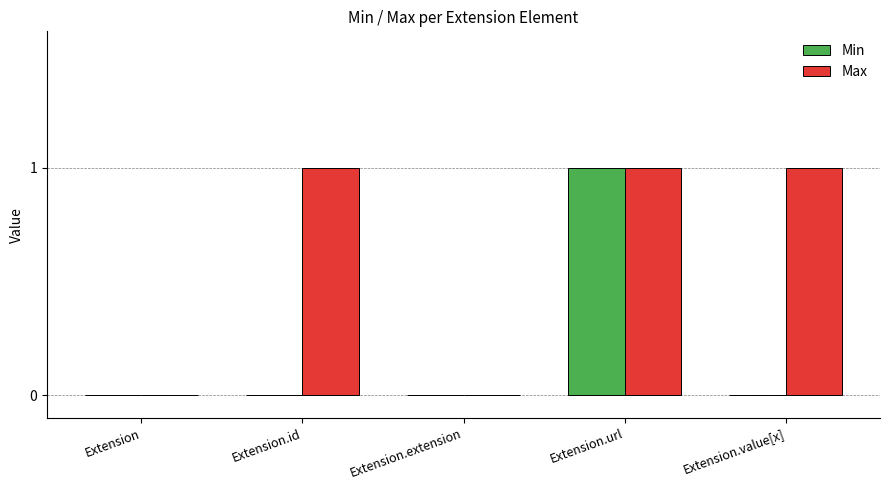

The value of Max at Extension.extension is 1. True or false?

False